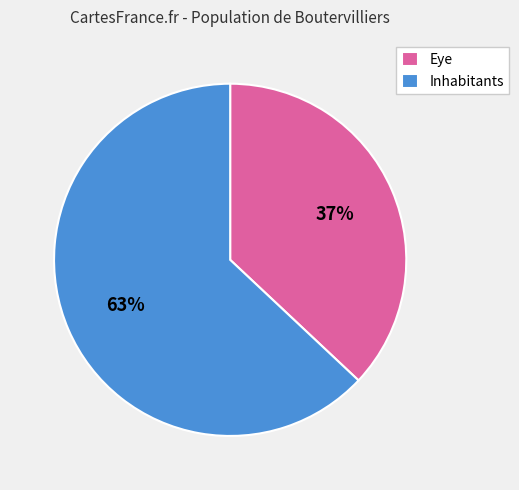

What percentage is the Eye slice, to the nearest percent?

37%